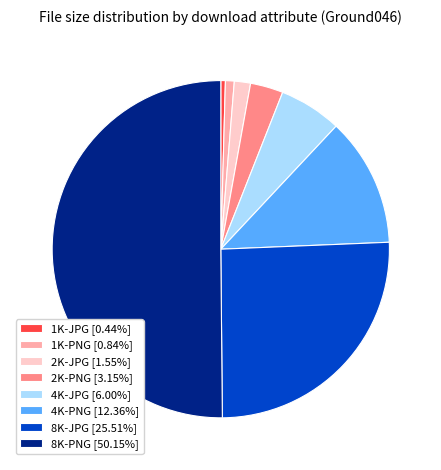

What is the largest slice in the pie chart?

8K-PNG